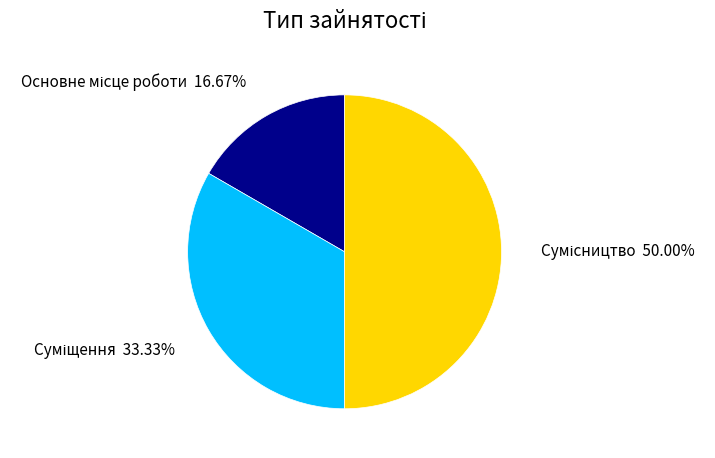

How many slices are in this pie chart?

3